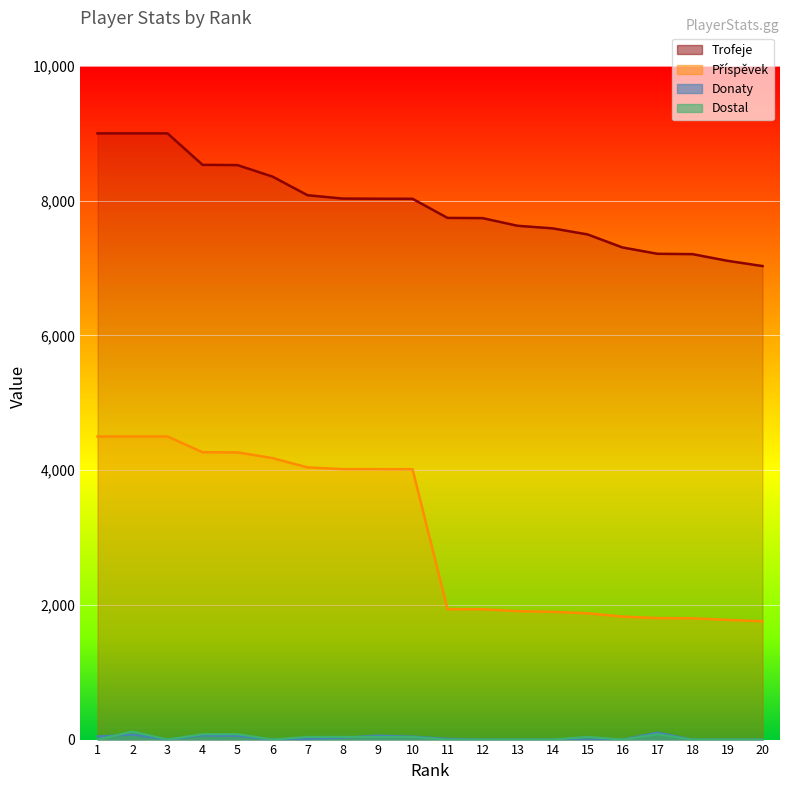

Where is the first local maximum for Donaty?

2